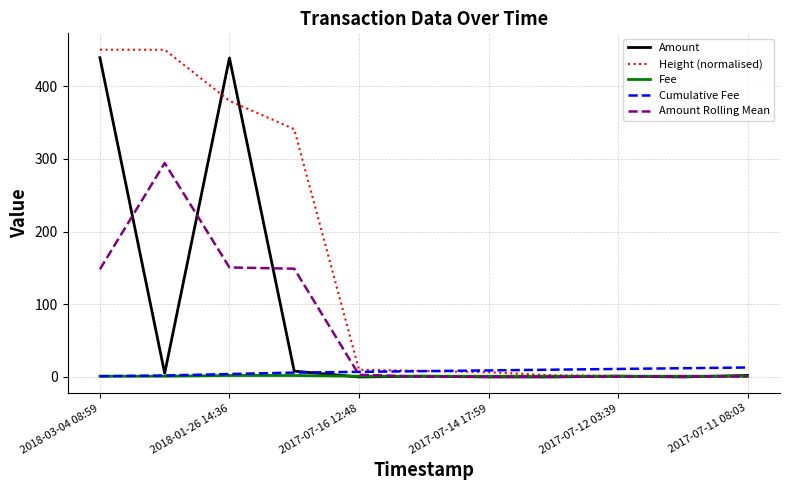

In Amount Rolling Mean, how many points are higher than both neighbors (excluding endpoints)?

2